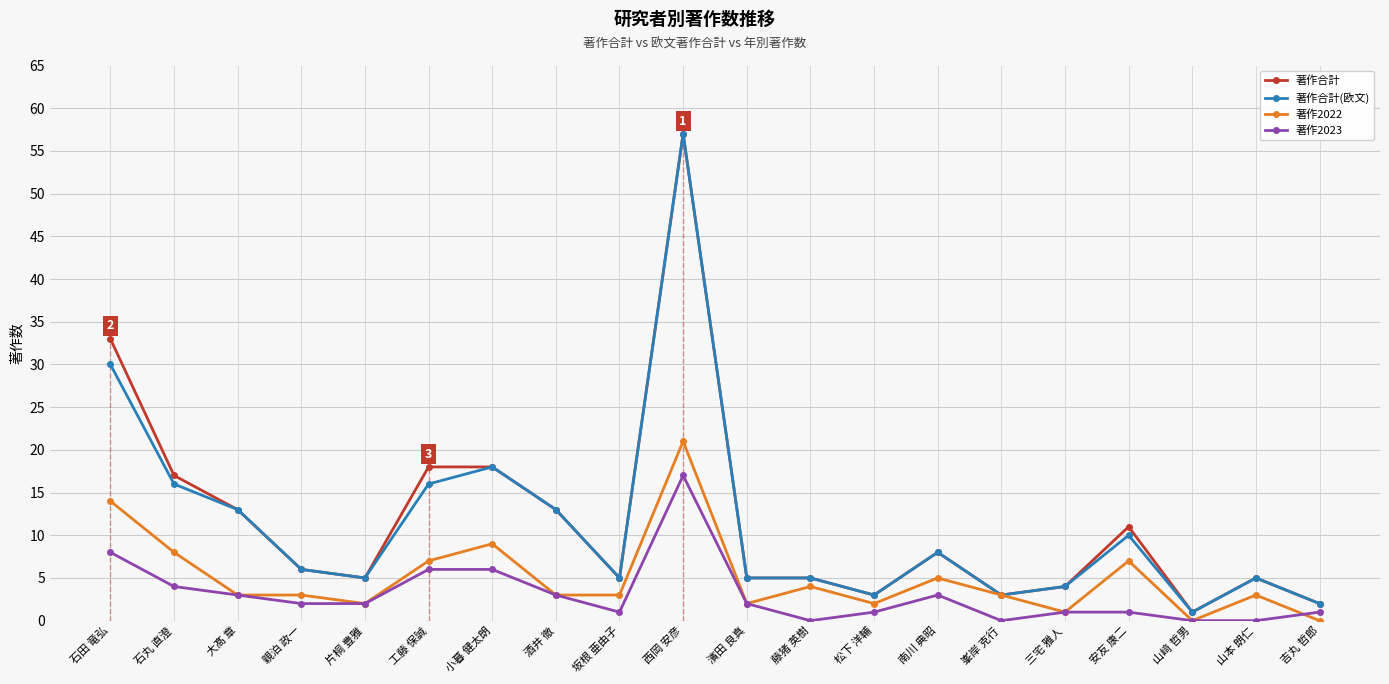

What are all the series names shown in the legend?

著作合計, 著作合計(欧文), 著作2022, 著作2023